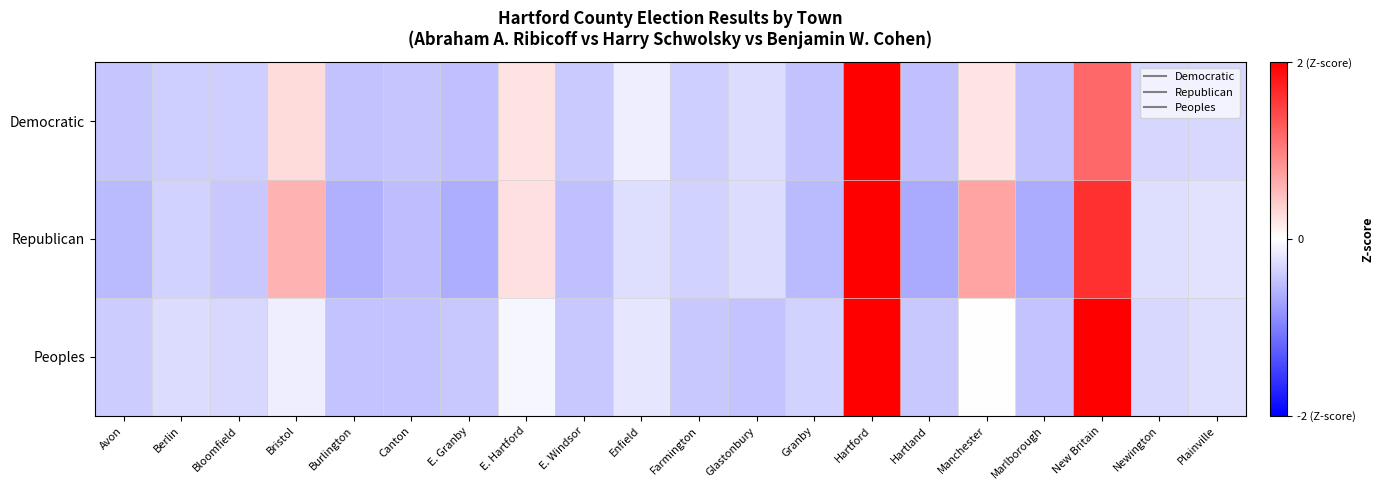

At how many categories does at least one series exceed 0?

5